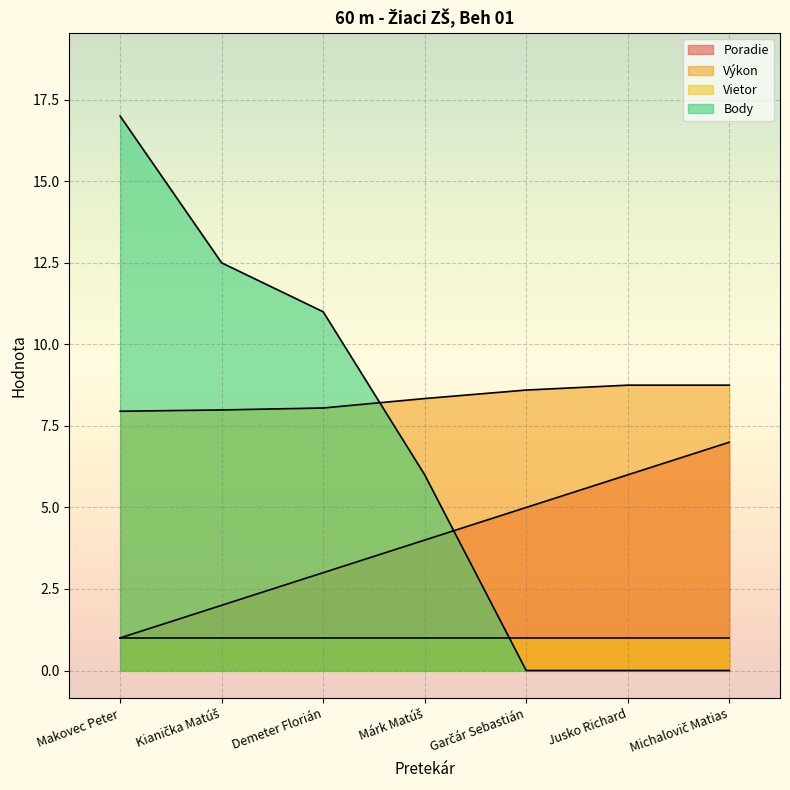

How many data points in Body are above 6?

3